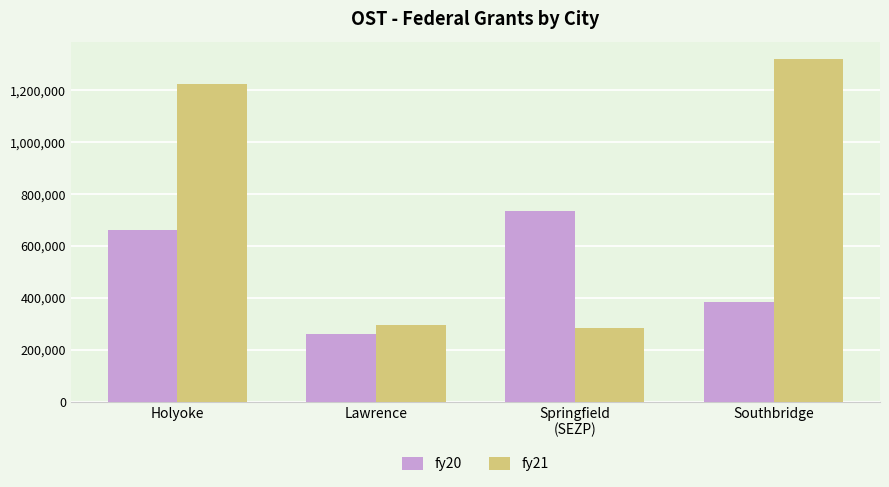

How many groups of bars are there?

4